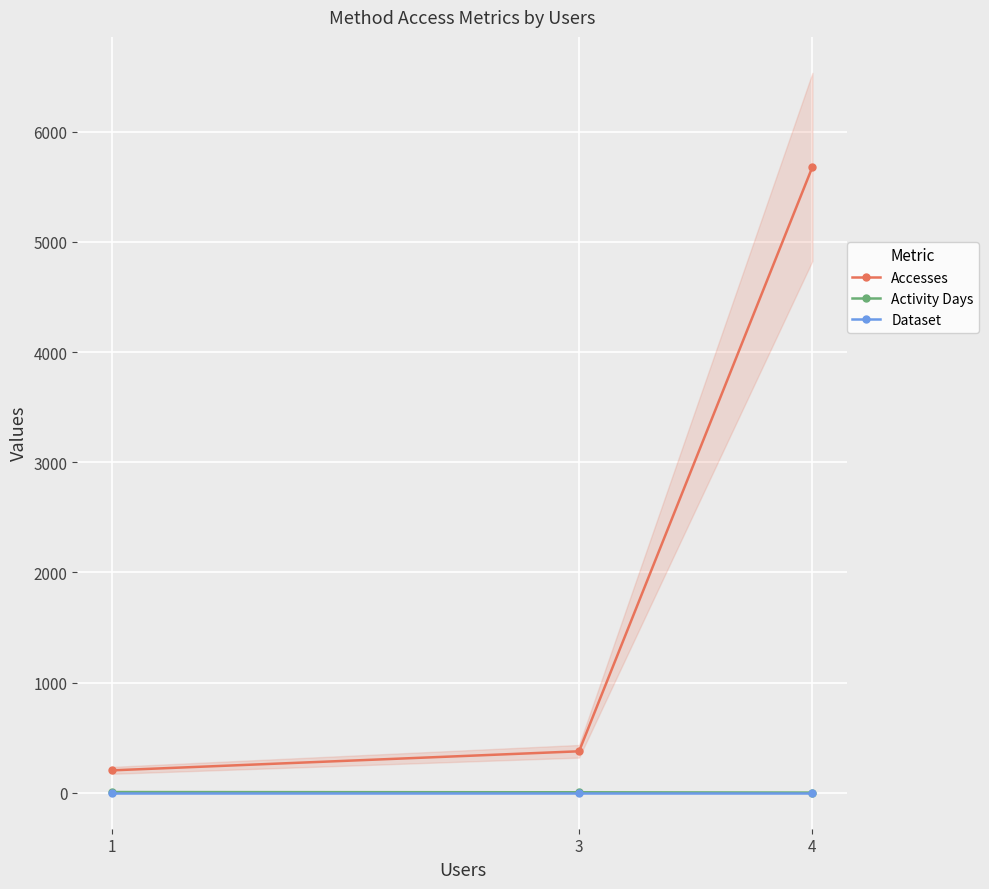

List the series in order of their peak value, lowest first.

Dataset, Activity Days, Accesses